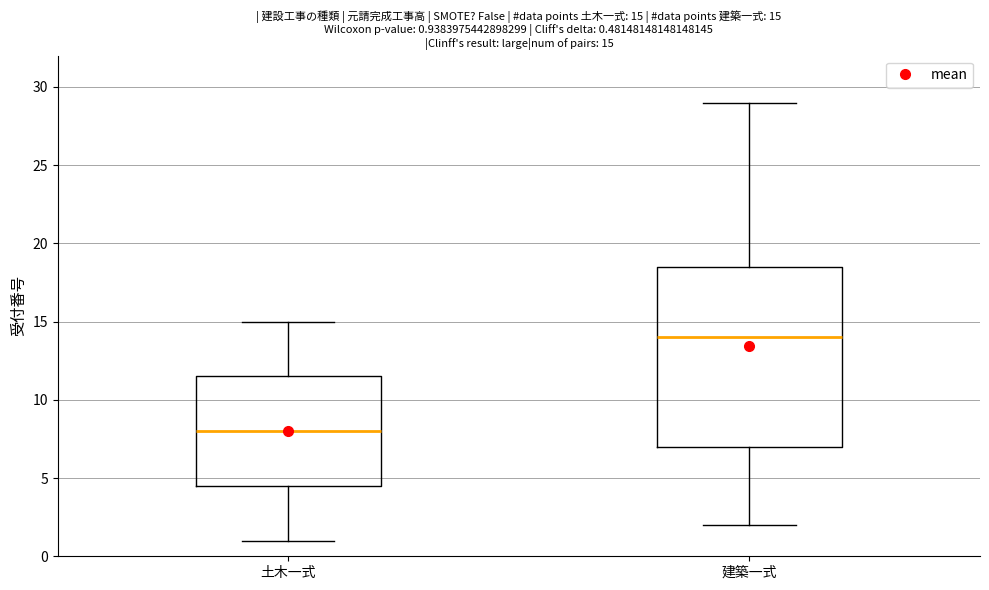

Which box is the tallest, from its lower edge to its upper edge?

建築一式